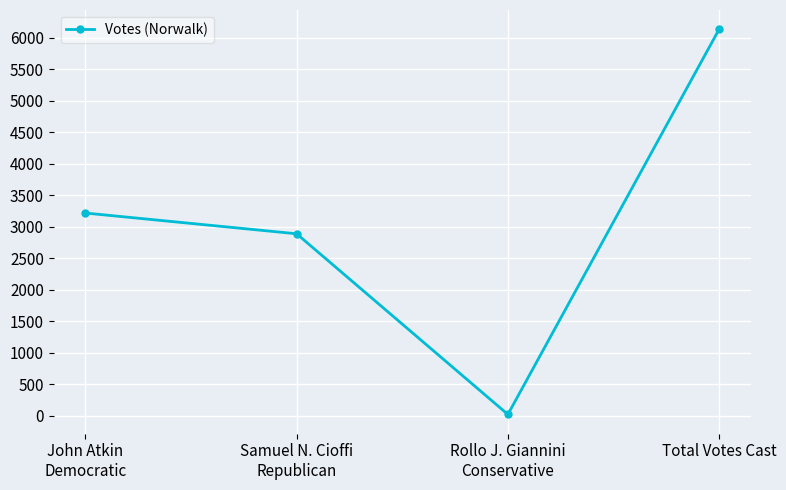

Is this an area chart (filled region under the line)?

No